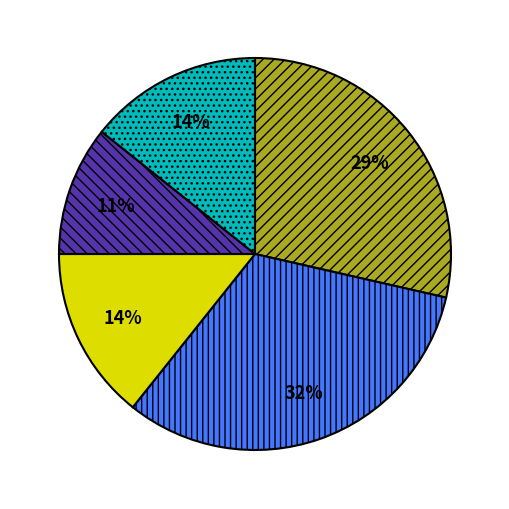

To the nearest percent, what is the average slice percentage?

20%